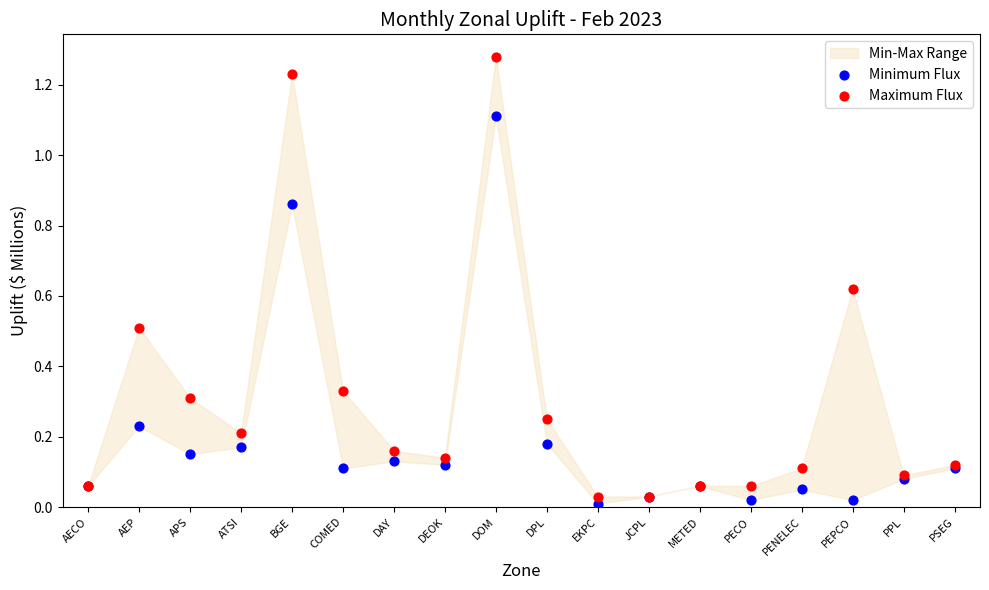

Which series has the widest spread of Y values?

Maximum Flux